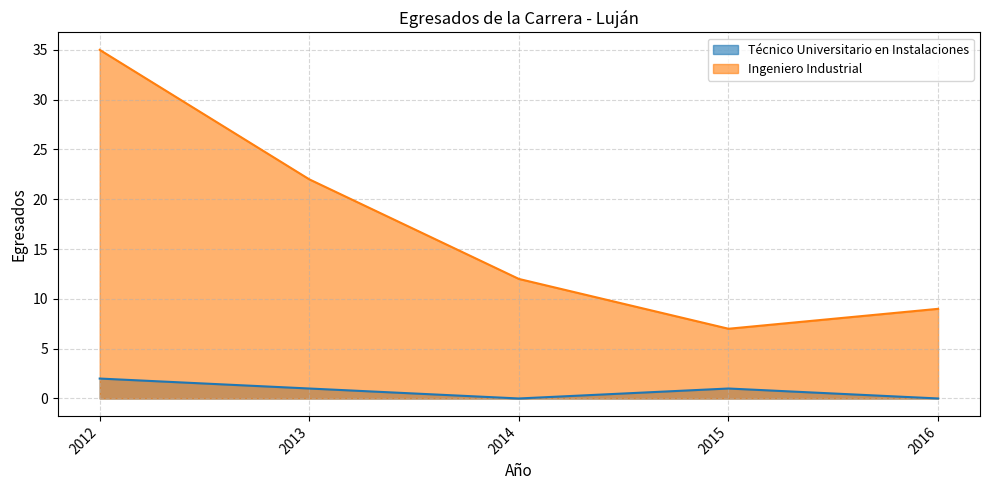

Reading left to right, transcribe all the data shown in this chart.

Técnico Universitario en Instalaciones: 2	1	0	1	0
Ingeniero Industrial: 35	22	12	7	9